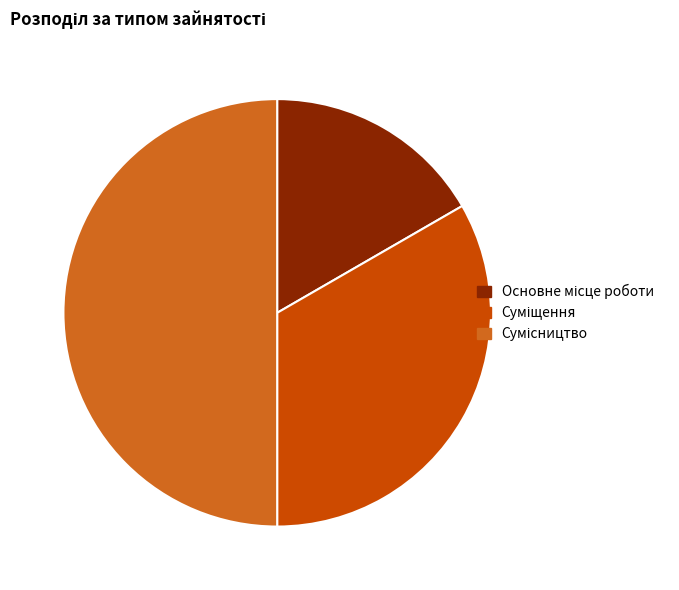

How much of the chart is everything except Основне місце роботи?

83.3%